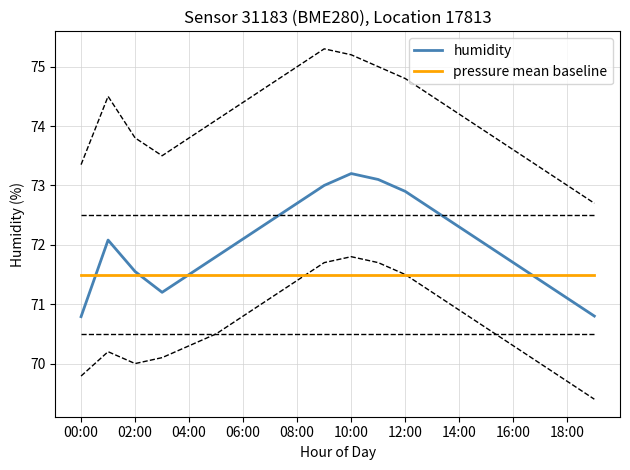

What is the maximum value for humidity?

73.2